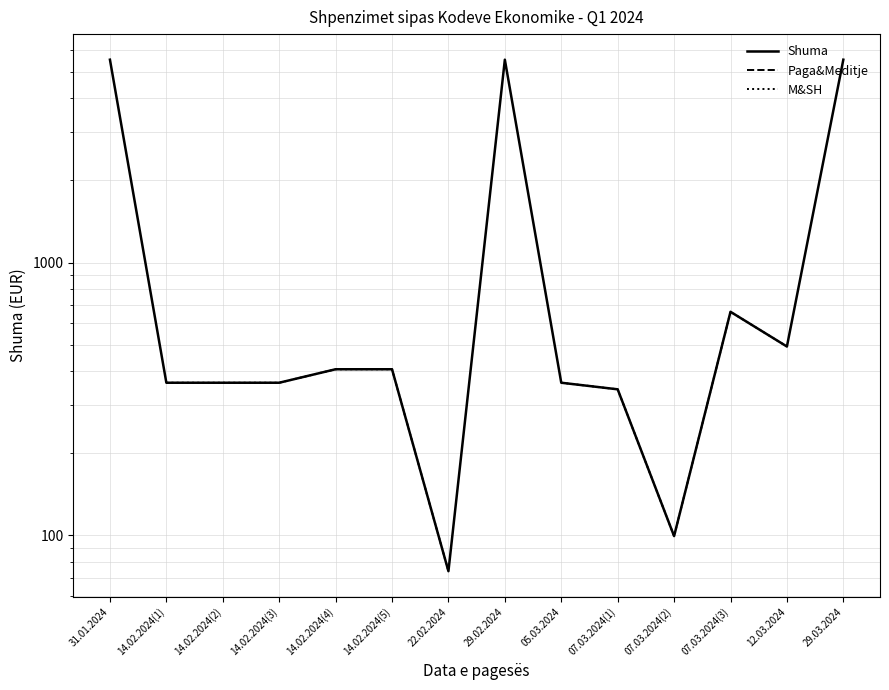

Which series has the largest range (max minus min)?

Shuma